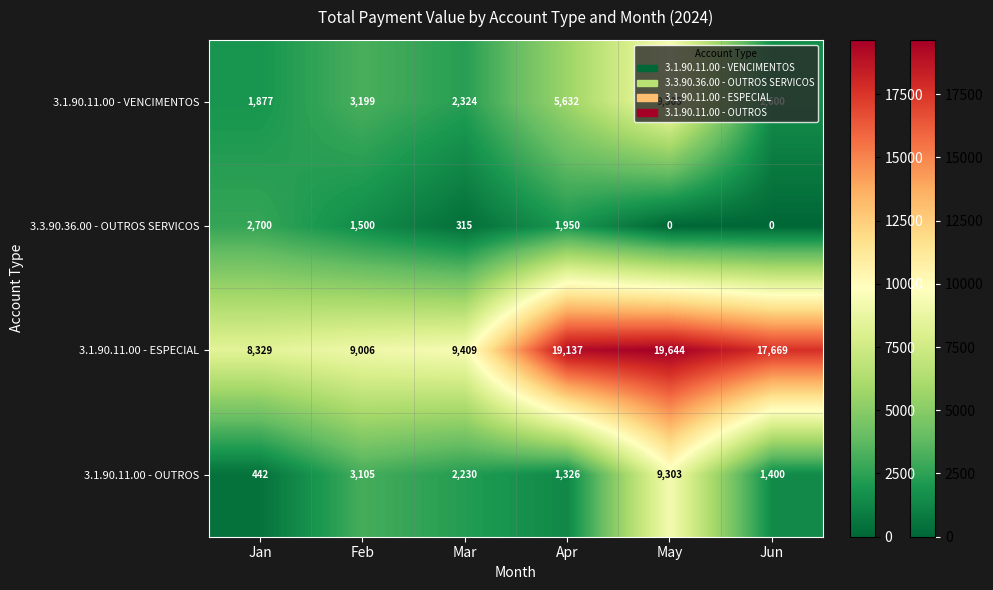

What is the spread (max minus min) of values at Mar?

9094